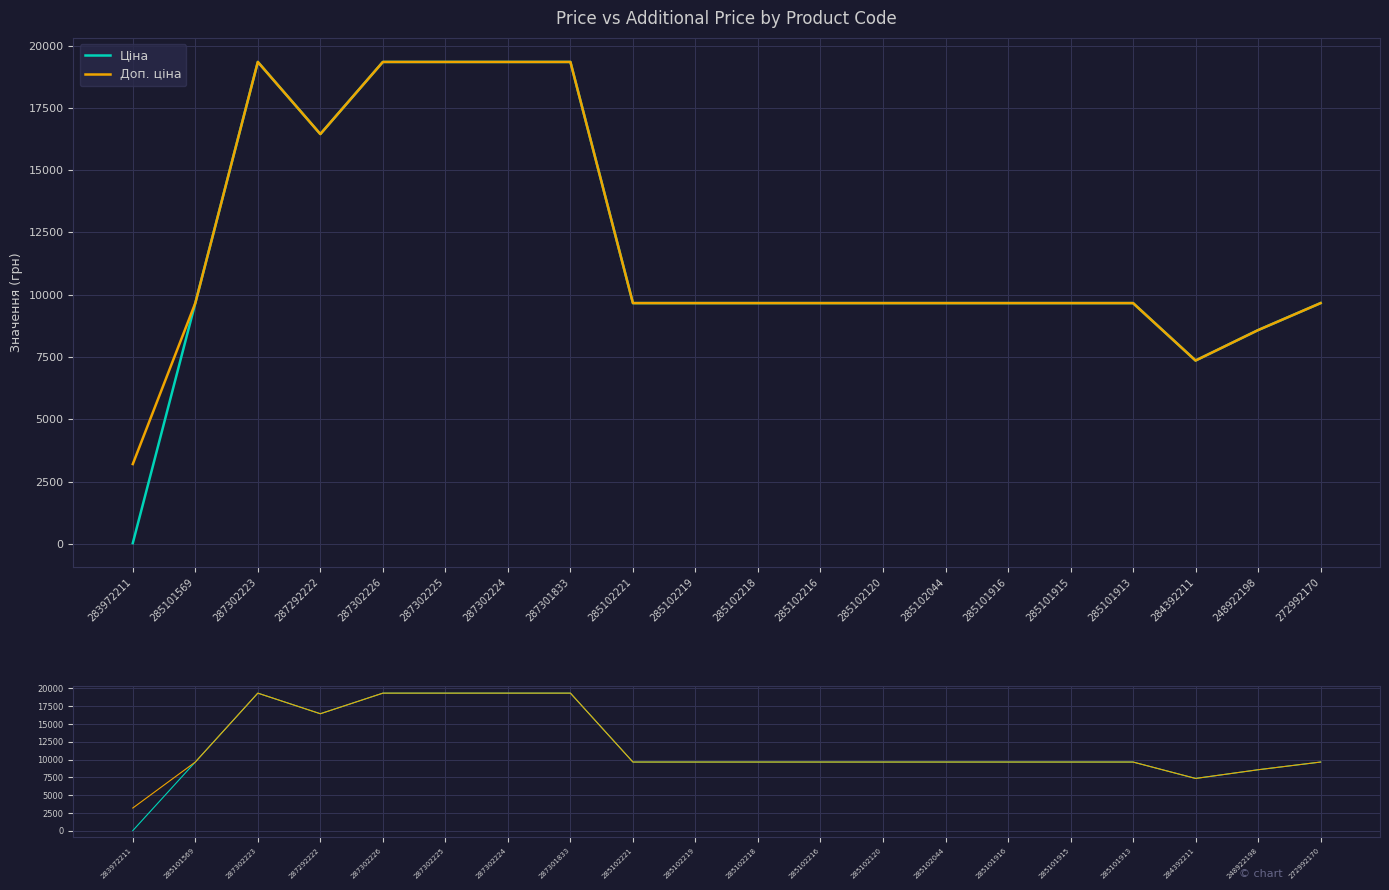

Where is the first local maximum for Ціна?

287302223